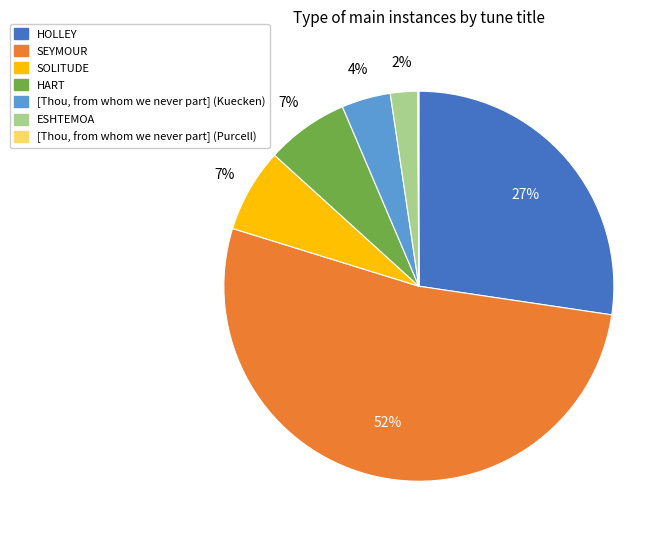

To the nearest percent, what is the difference between the HART and ESHTEMOA slice percentages?

5%